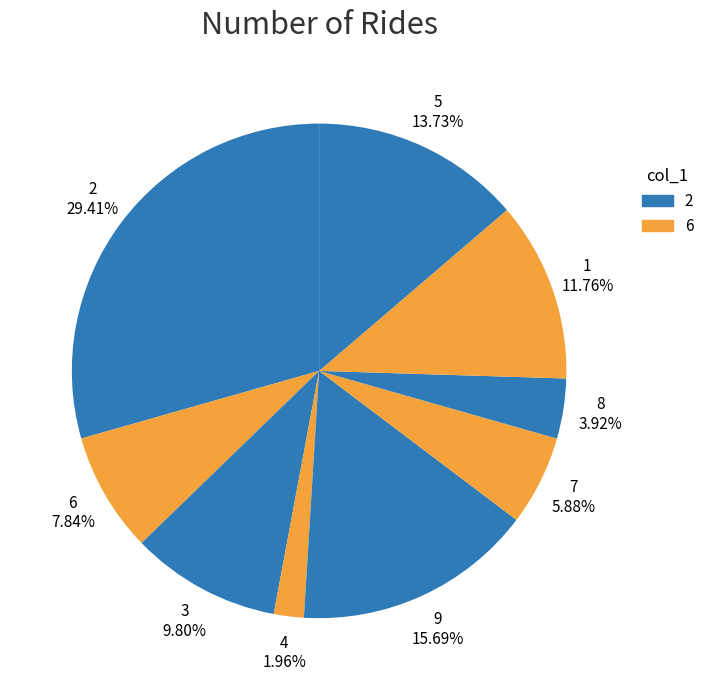

How many slices are in this pie chart?

9